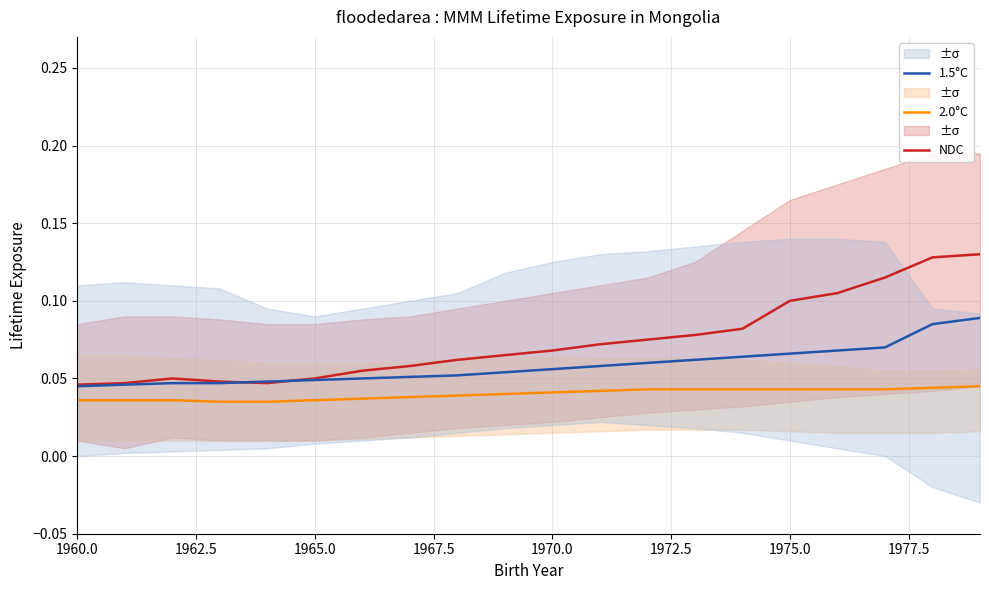

True or false: 2.0°C and NDC cross at least once.

False